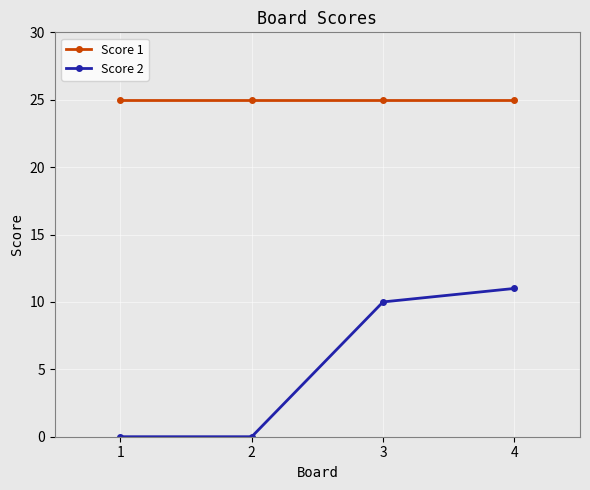

Reading right to left, extract all data points from this chart.

Score 1: 4=25	3=25	2=25	1=25
Score 2: 4=11	3=10	2=0	1=0